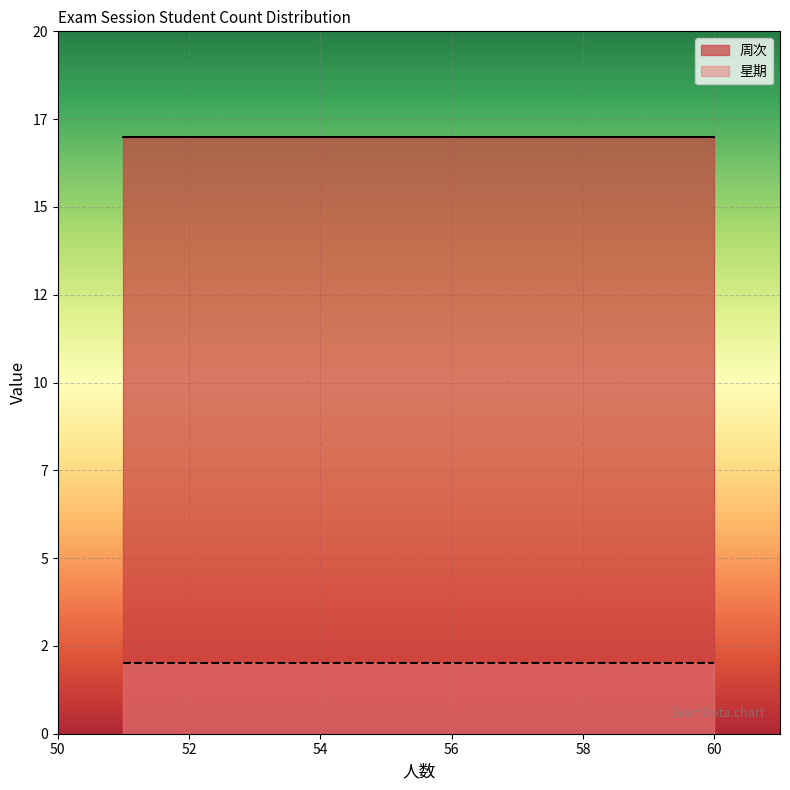

Between 59 and 57, which is larger?

59